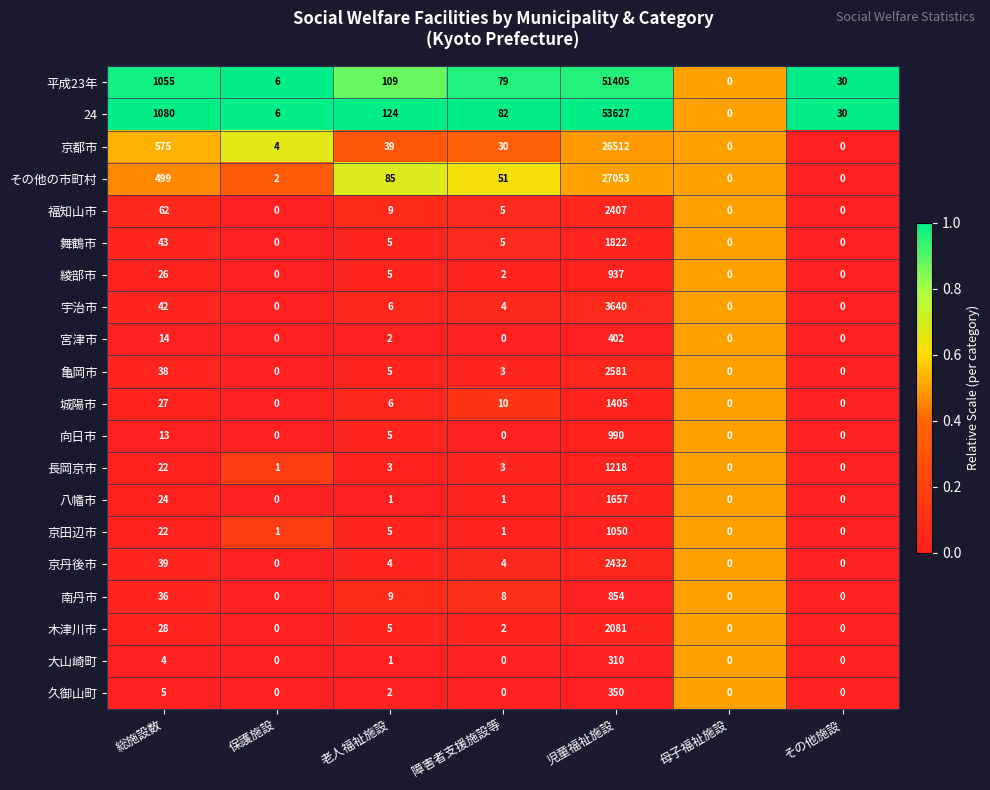

At which category is the sum across all series the highest?

児童福祉施設